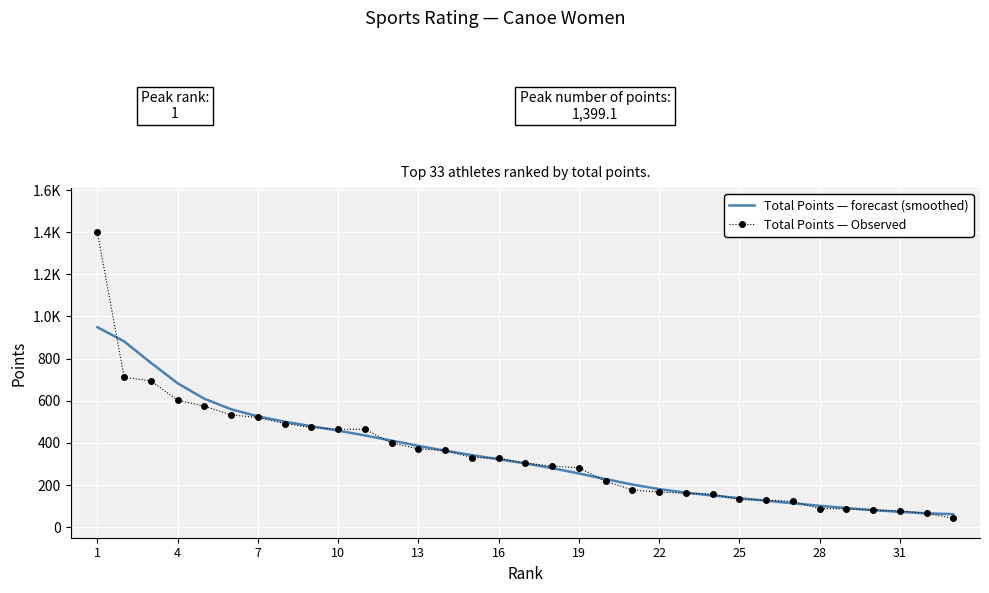

What are all the series names shown in the legend?

Total Points — forecast (smoothed), Total Points — Observed